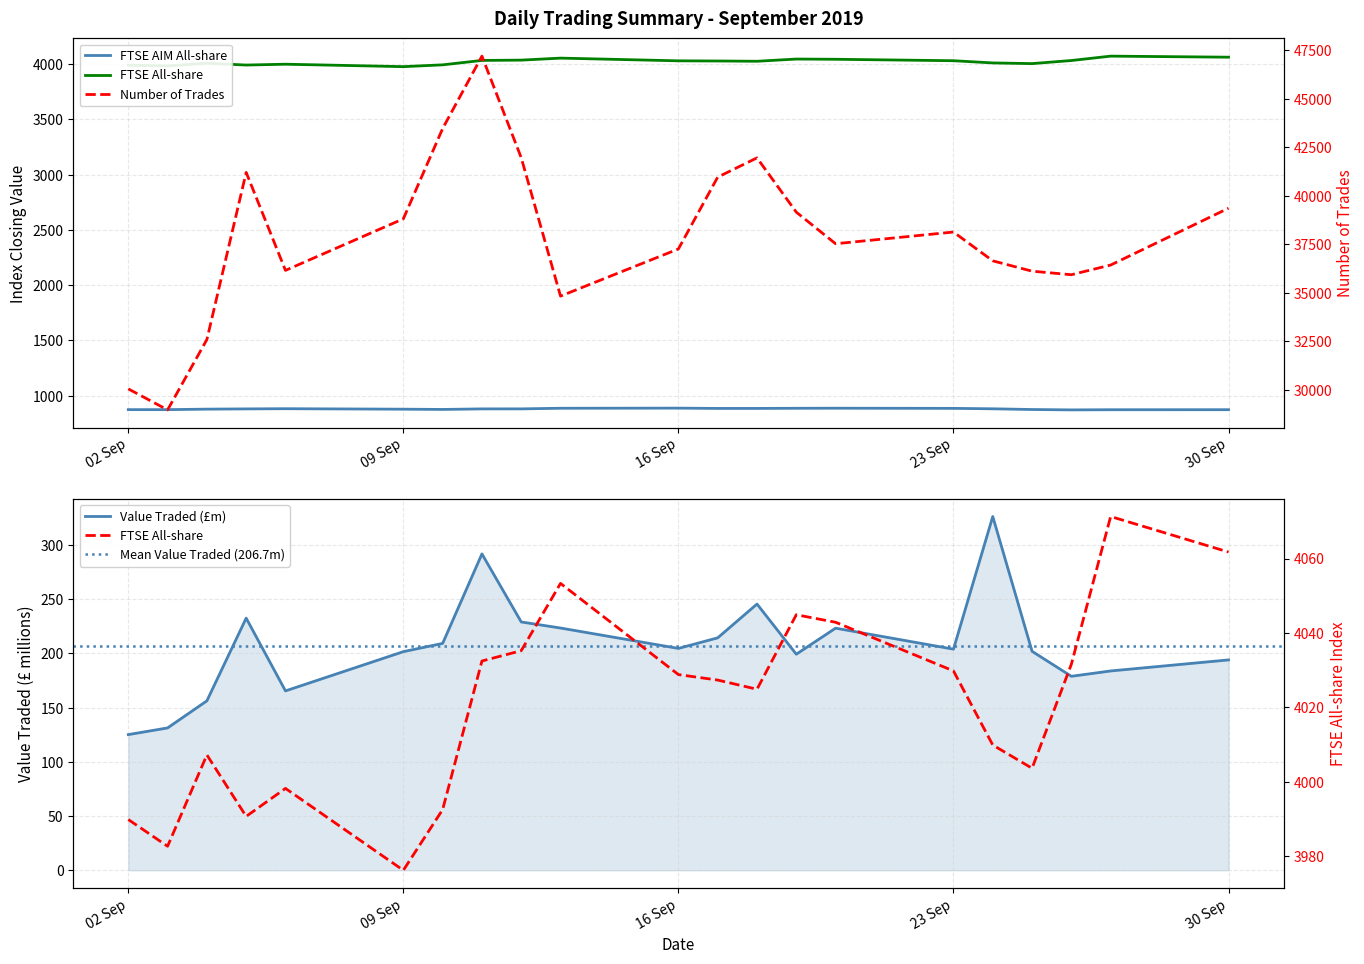

The Number of Trades series shows 20475.9 at 09 Sep. True or false?

False